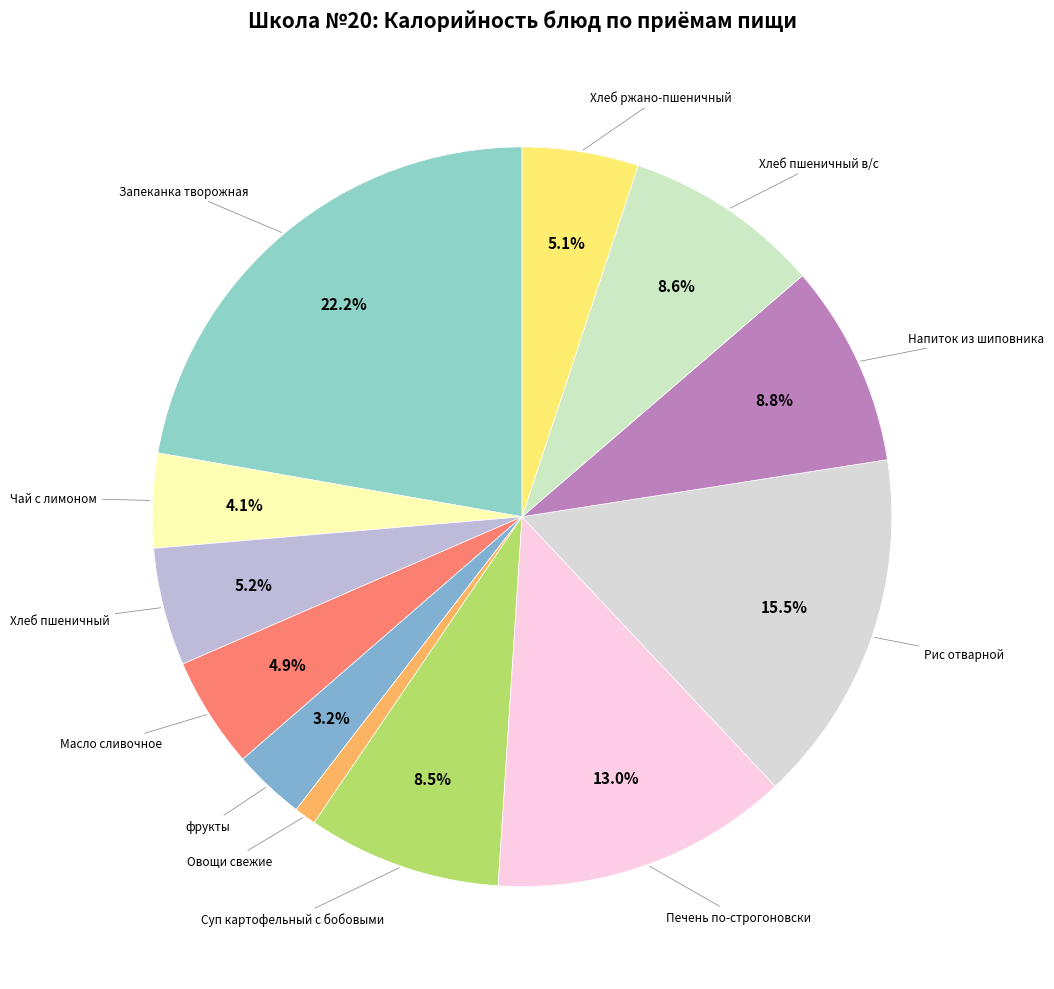

How many segments does this pie chart have?

12